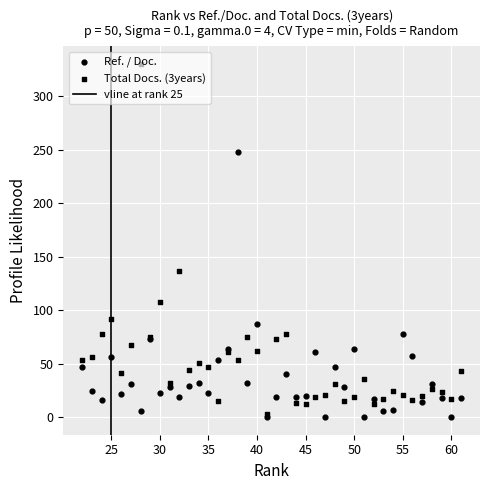

Which series has the largest total across all categories?

Total Docs. (3years)